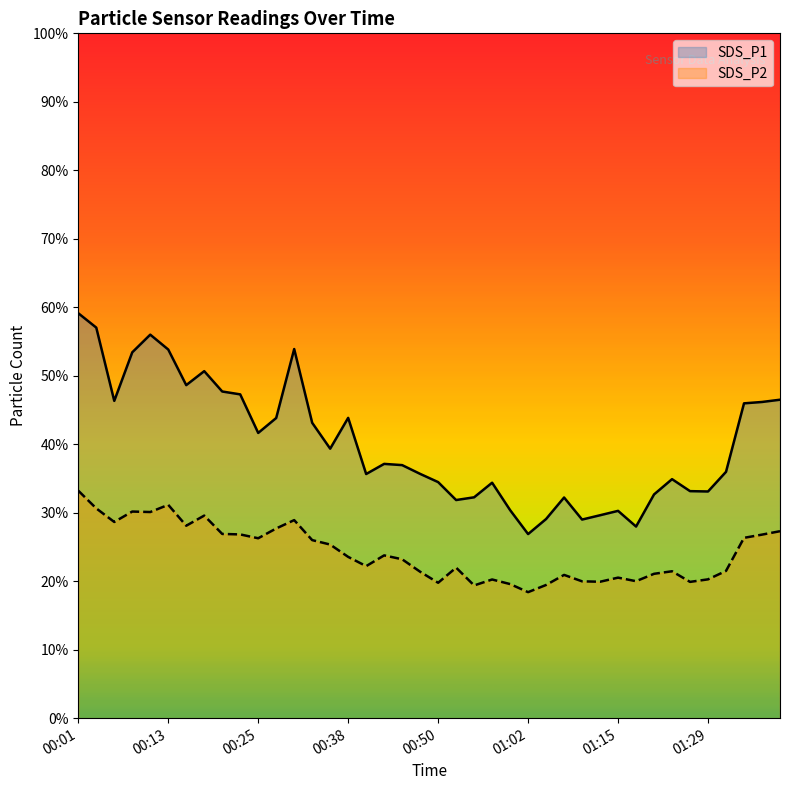

What is the difference between the SDS_P1 values at 01:12 and 01:02?

2.8